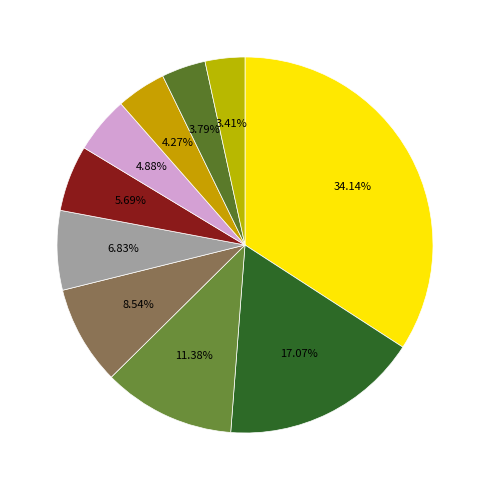

How many slices are in this pie chart?

10